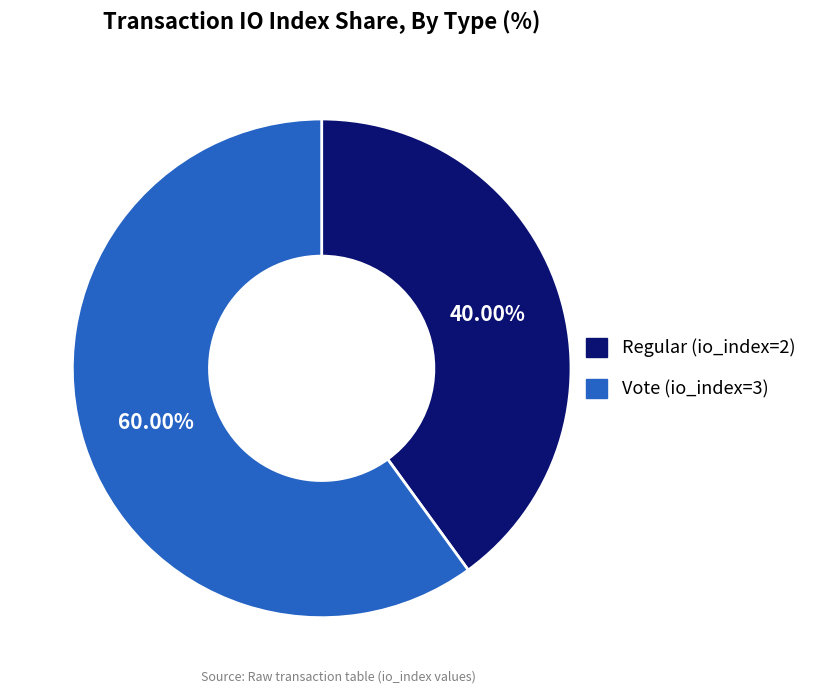

How many segments does this pie chart have?

2